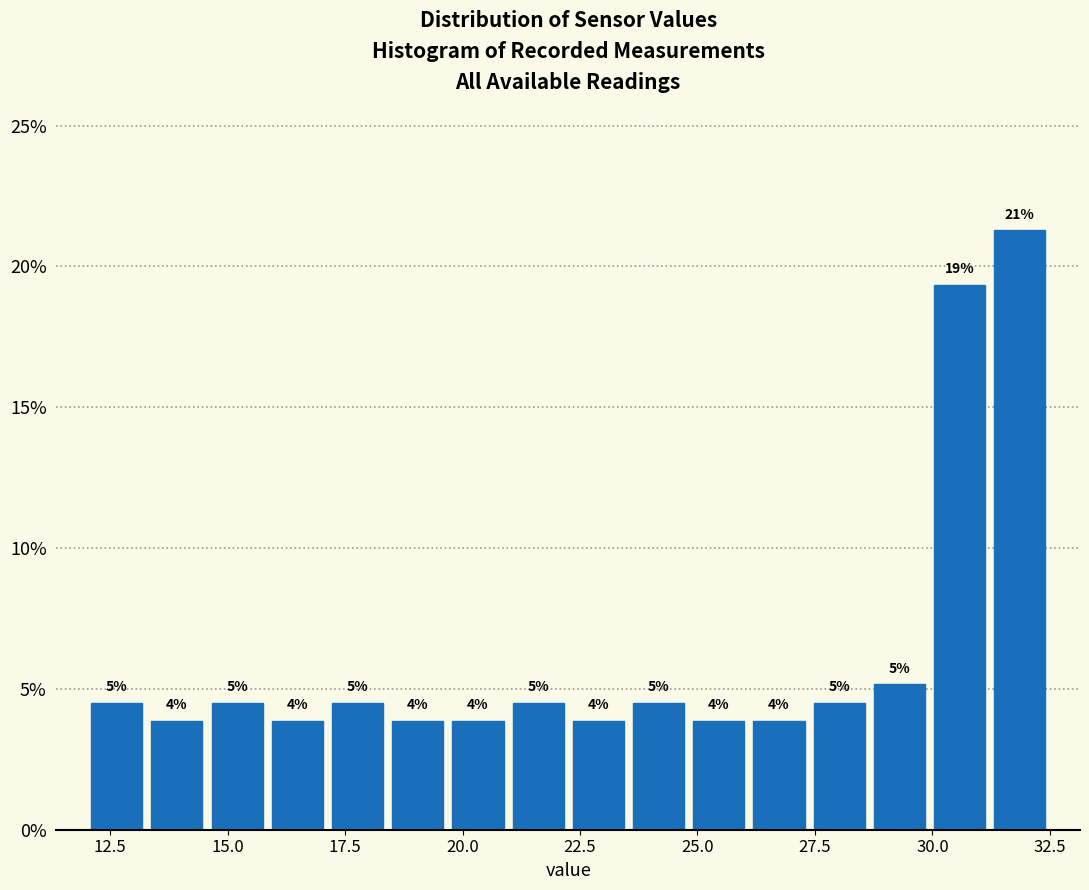

Around what value on the x-axis is the tallest bar? Give the approximate position of its centre, as read against the axis.

32.0